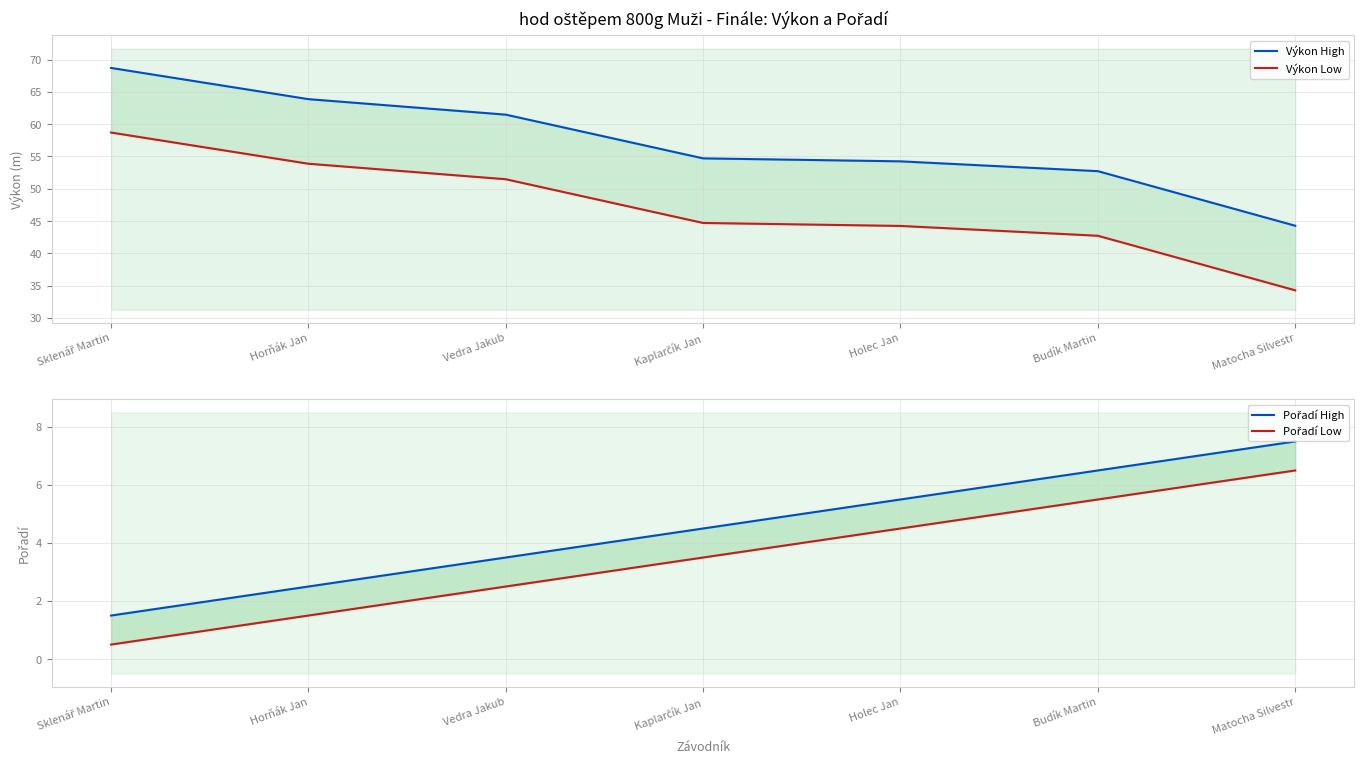

True or false: Výkon High and Výkon Low cross at least once.

False